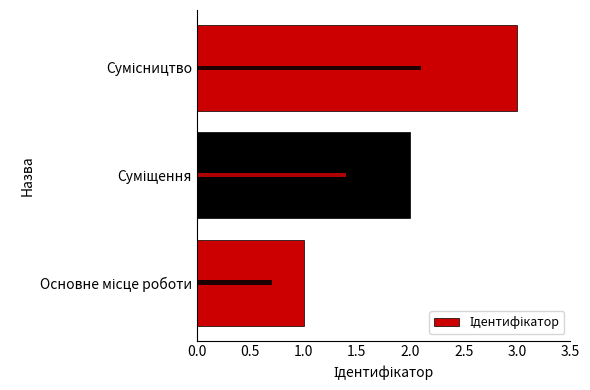

Read the value at 0.5.

2